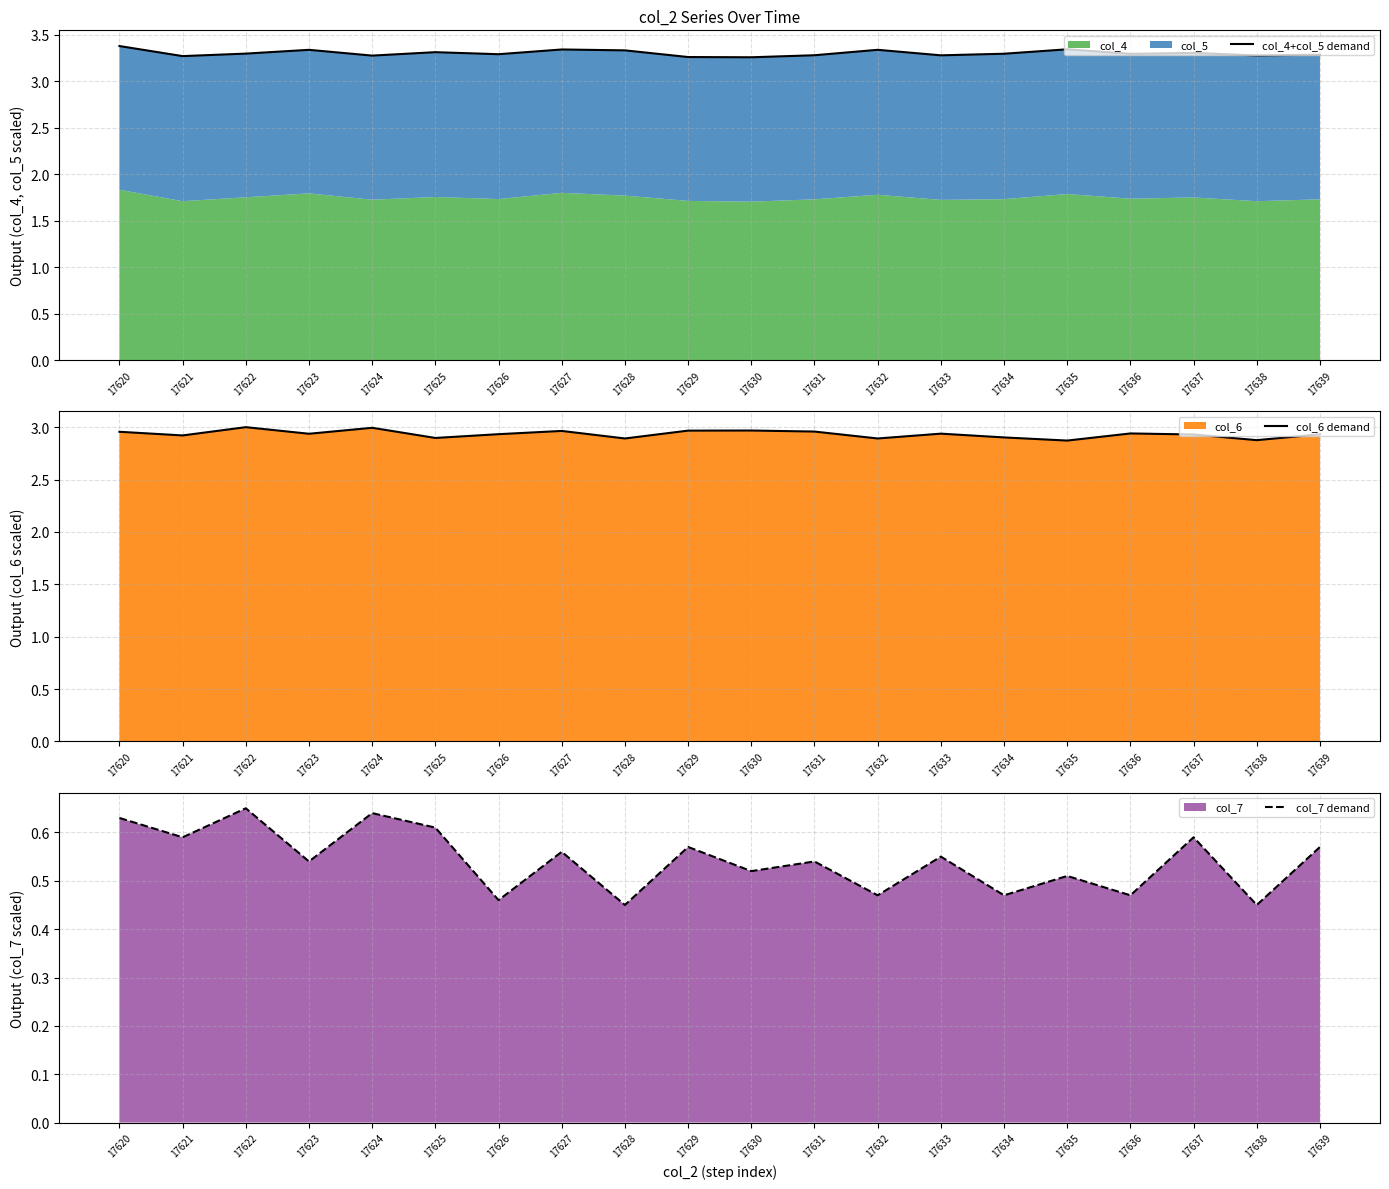

How many col_4+col_5 demand values are between 3 and 4?

20